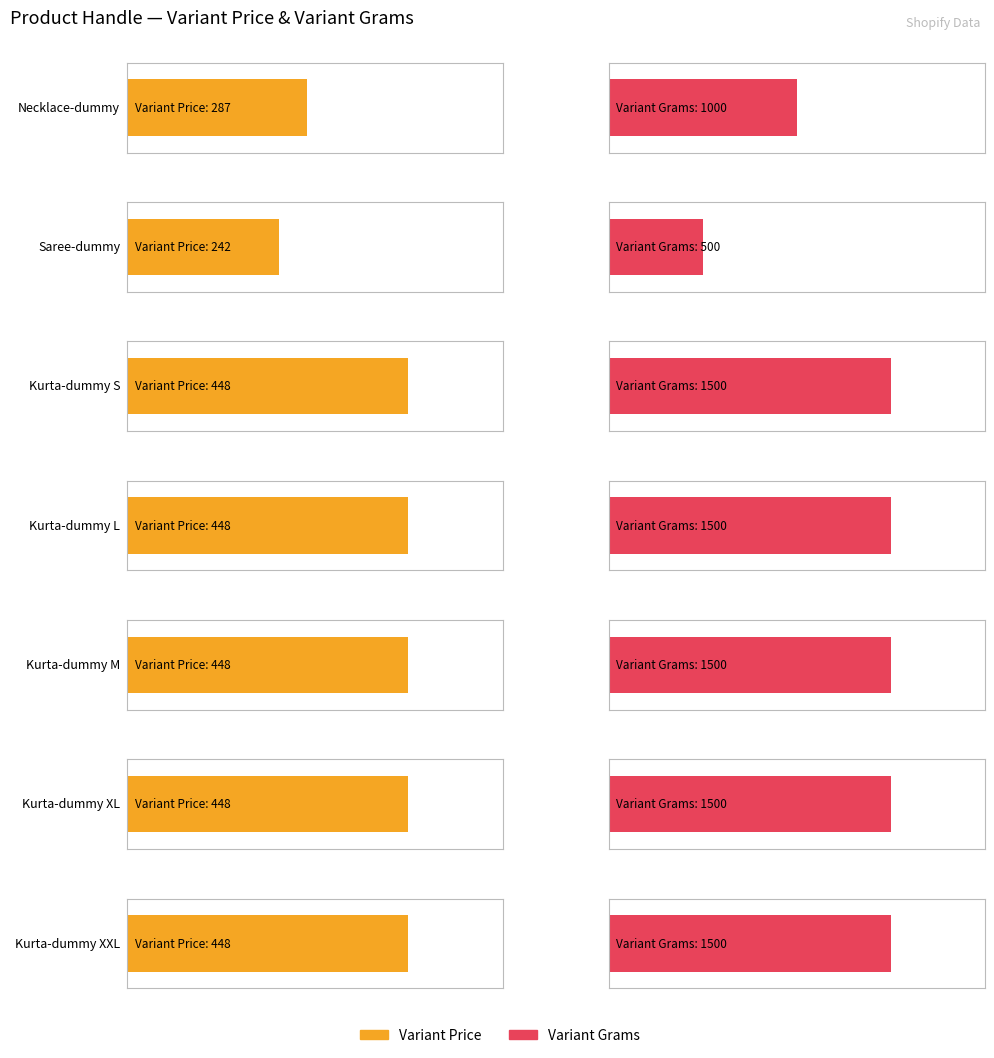

At which label is Variant Price closest to 345?

Necklace-dummy